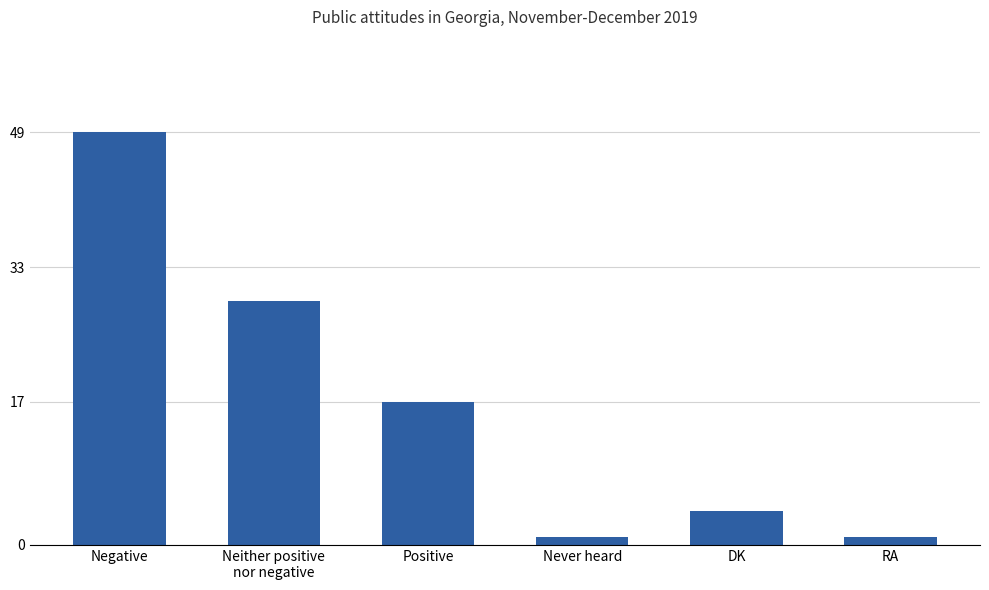

How many series are shown in this chart?

1